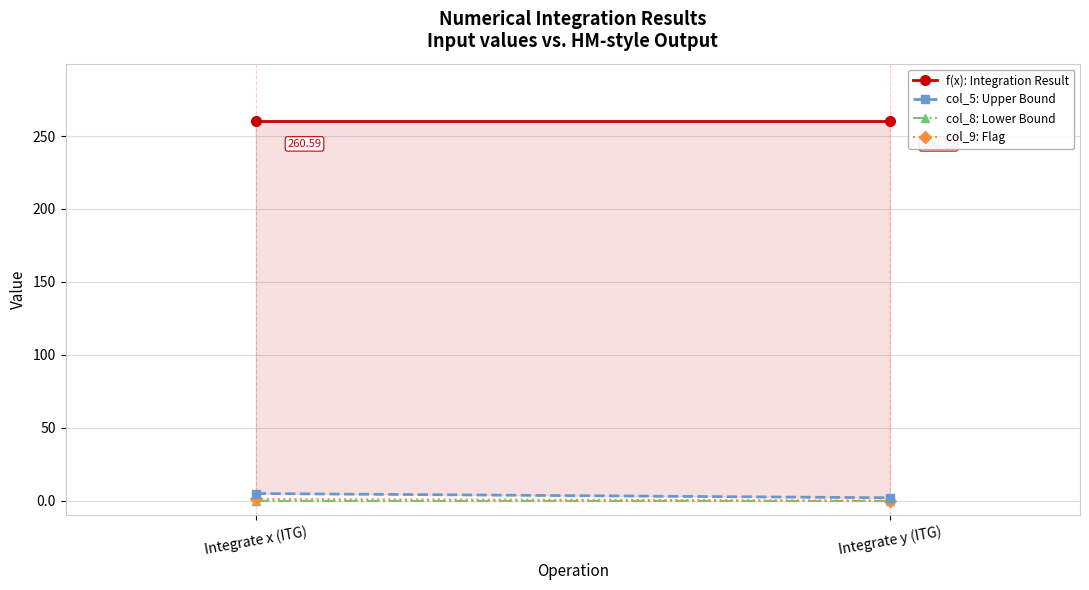

What are all the series names shown in the legend?

f(x): Integration Result, col_5: Upper Bound, col_8: Lower Bound, col_9: Flag